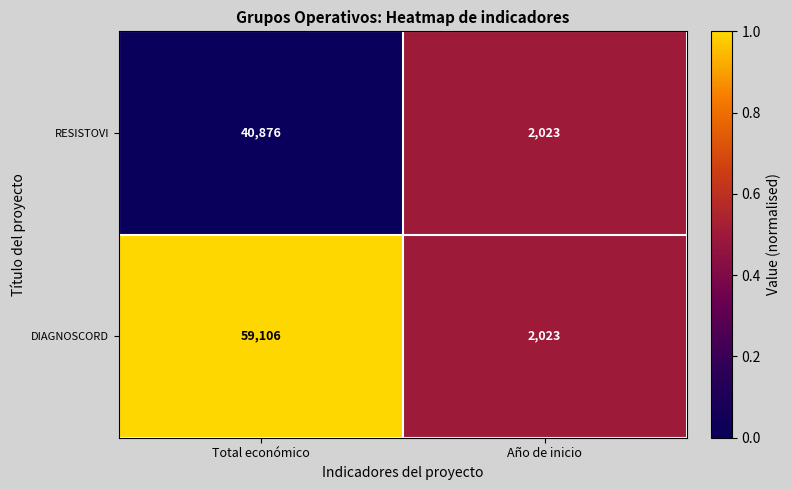

What is the sum of the RESISTOVI values at Total económico and Año de inicio?

42899